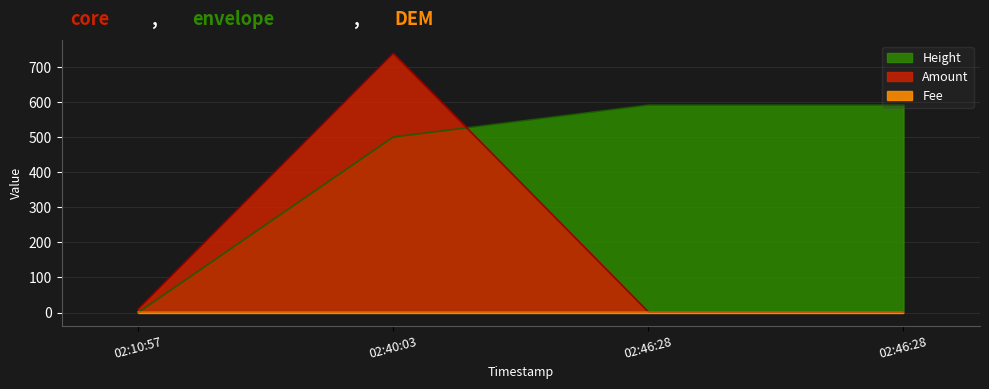

Where do Height and Amount first cross each other?

02:40:03 and 02:46:28